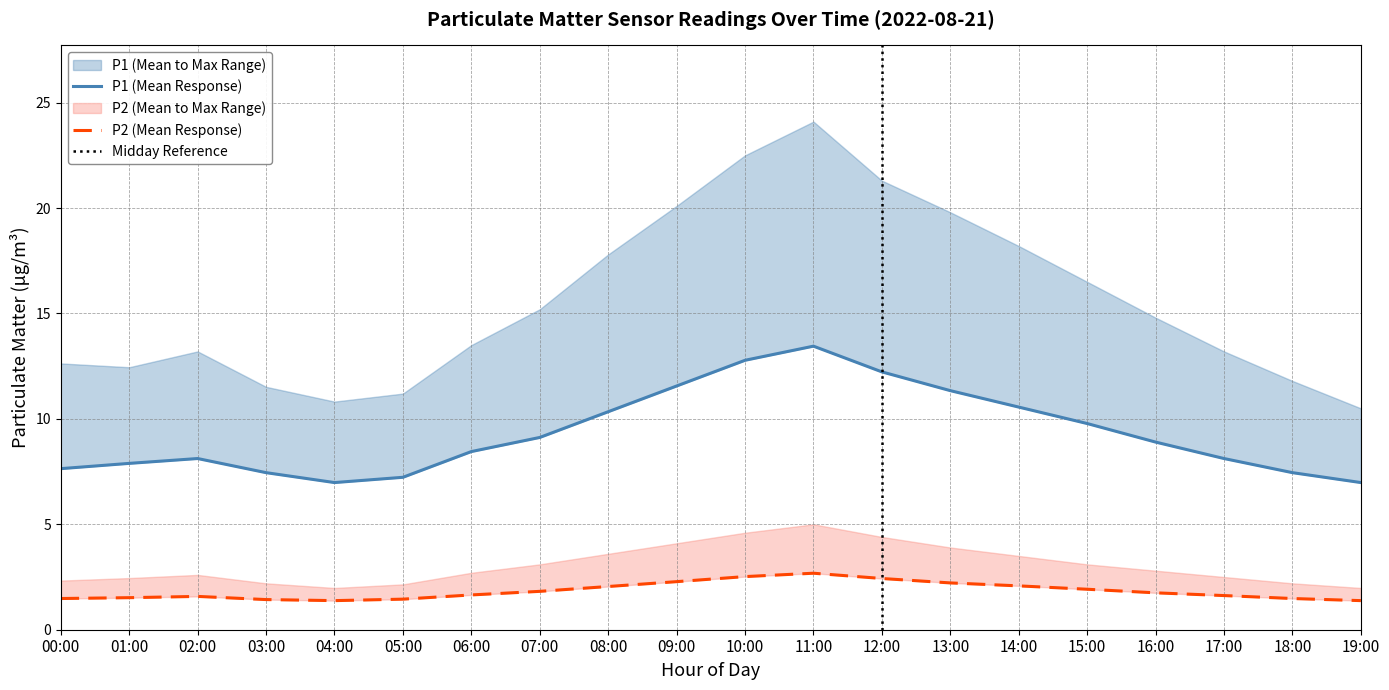

How many interior local valleys does the P1_mean series have?

1